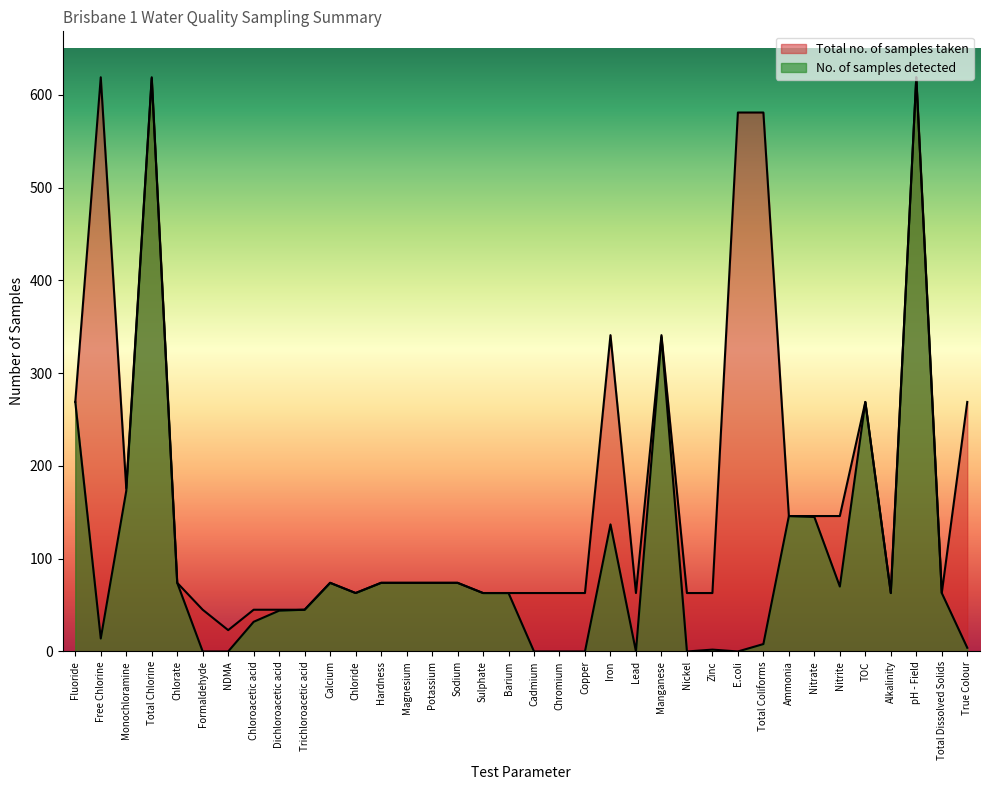

The value of No. of samples detected at Hardness is 74. True or false?

True